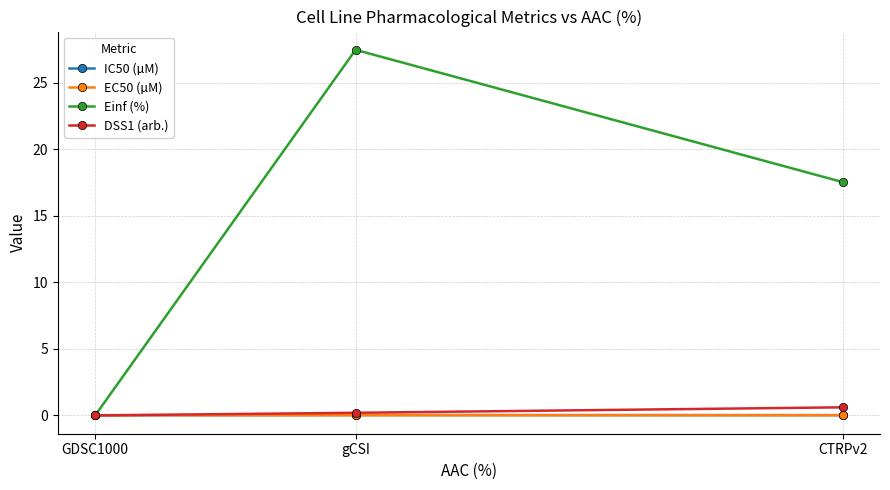

What is the spread (max minus min) of values at CTRPv2?

17.5